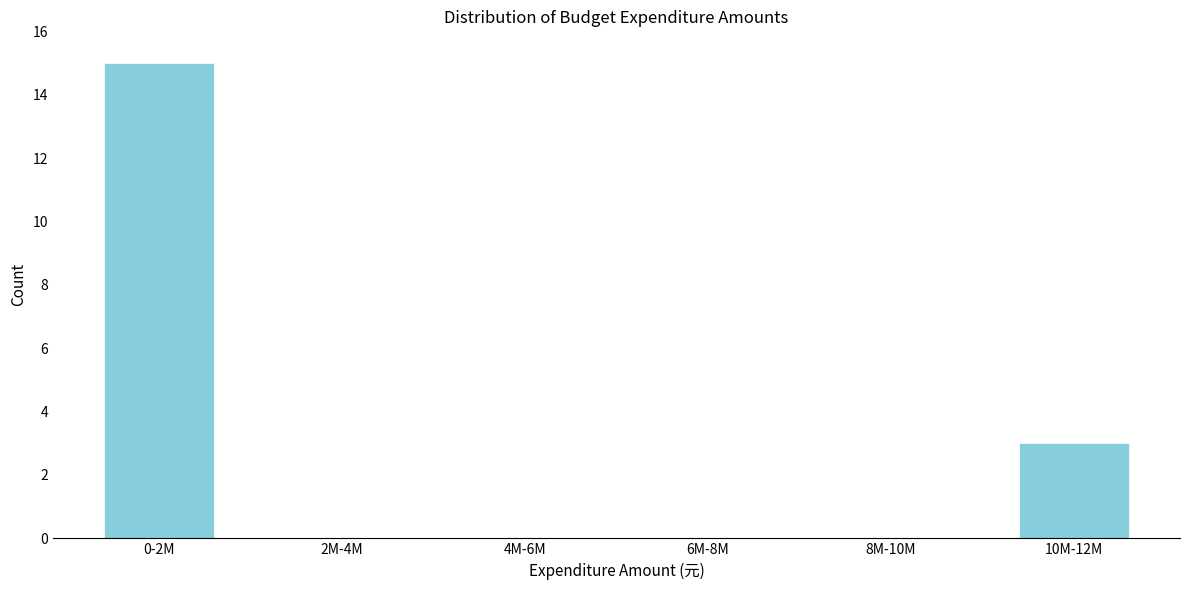

Reading right to left, list all the values displayed in this chart.

10M-12M=3	8M-10M=0	6M-8M=0	4M-6M=0	2M-4M=0	0-2M=15